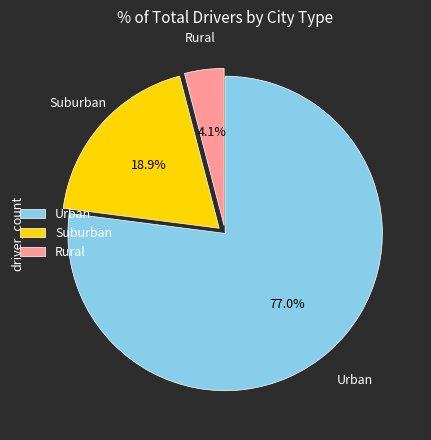

Is there a majority slice in this chart?

Yes